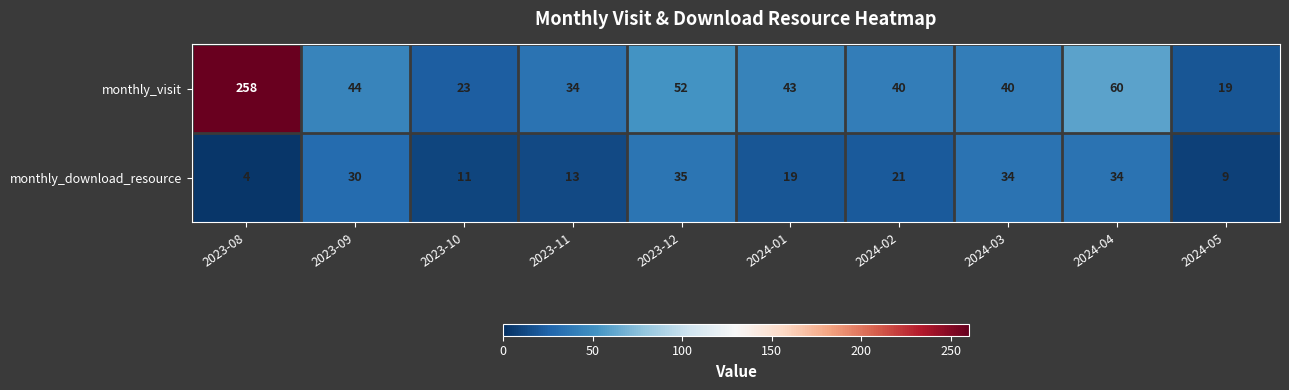

At which category is the sum across all series the highest?

2023-08